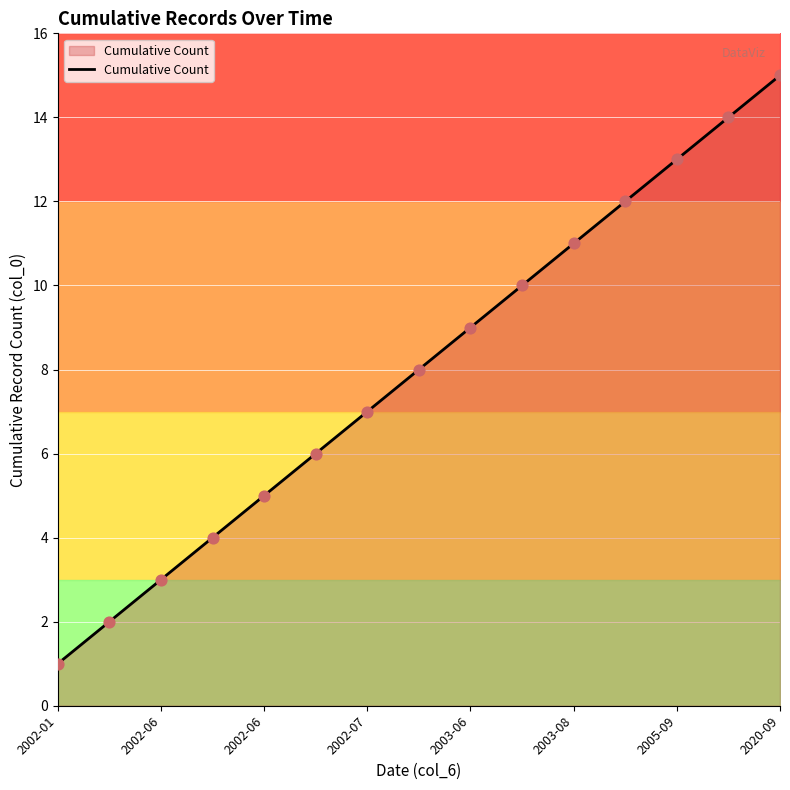

Which has a higher value, 10 or 2002-06?

10